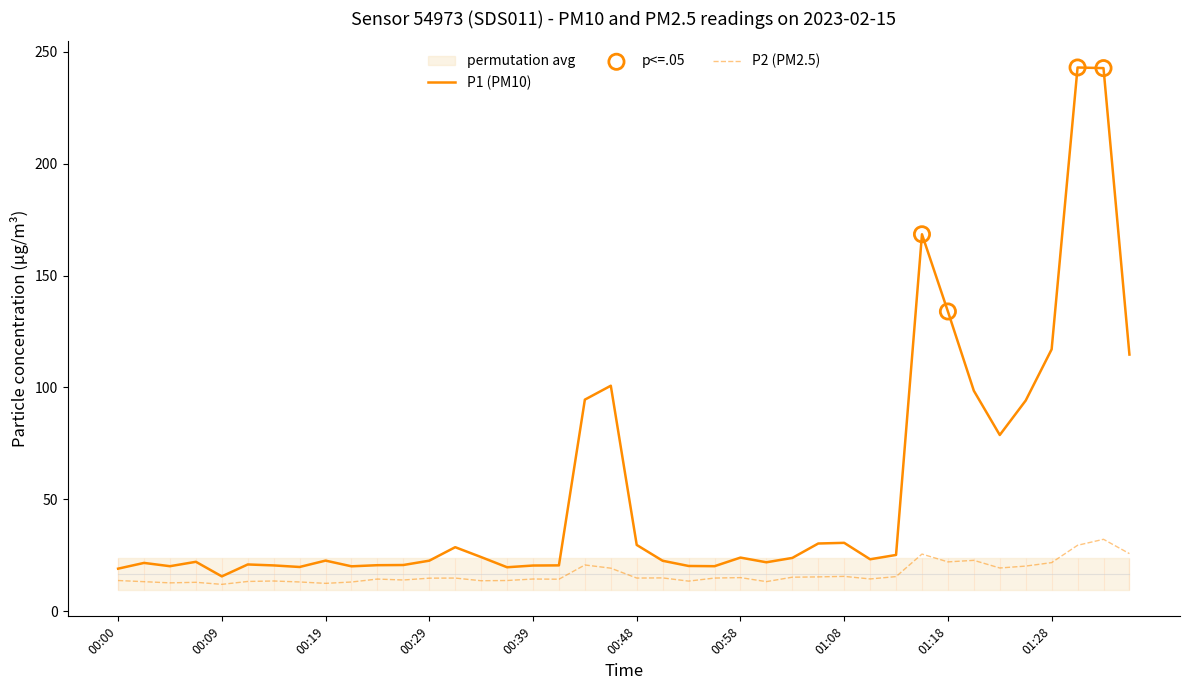

Which series has the largest total across all categories?

P1